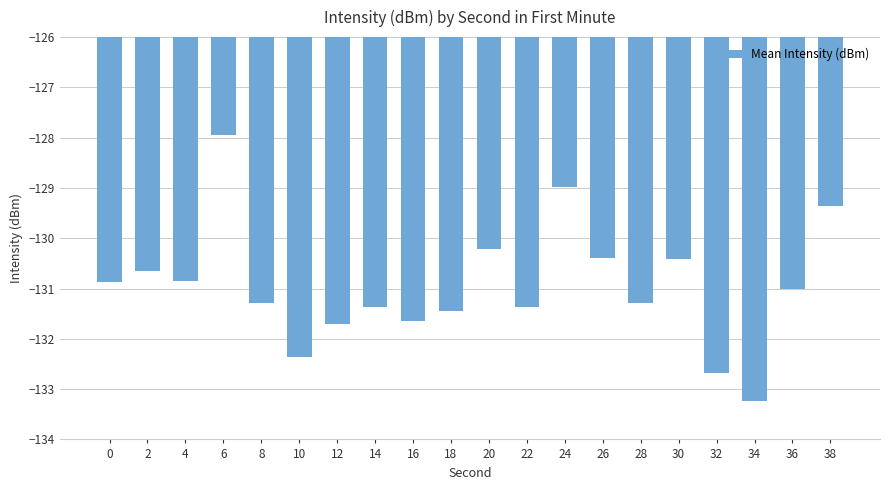

Which has a higher value, 30 or 6?

6